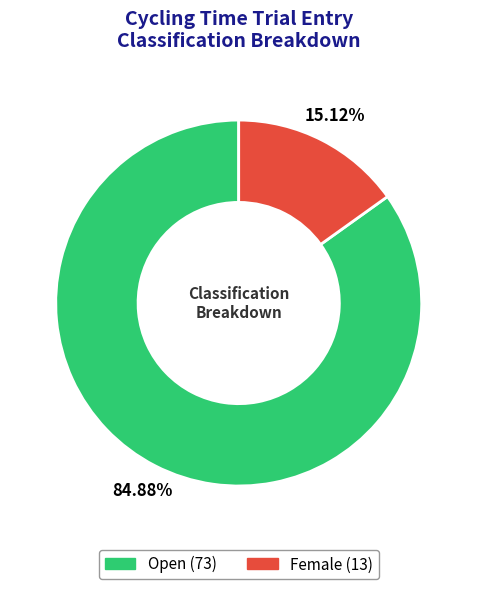

Is there a majority slice in this chart?

Yes